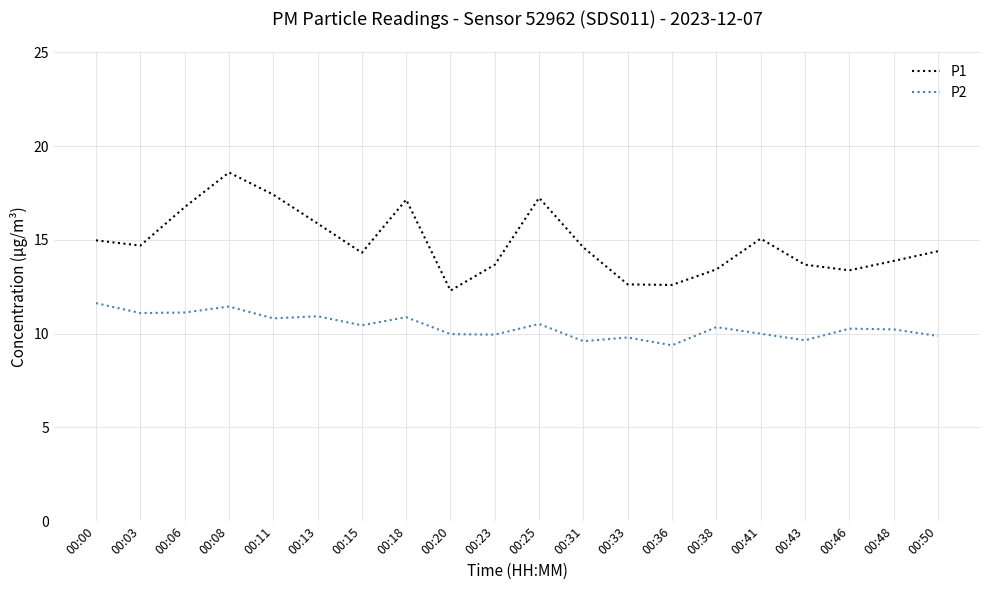

What are all the series names shown in the legend?

P1, P2